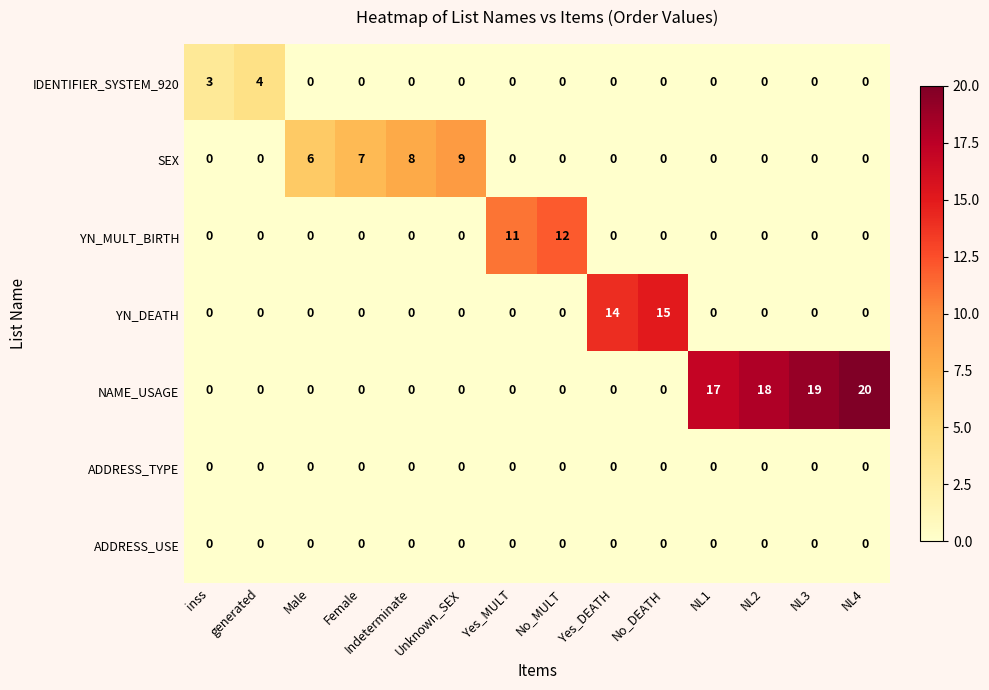

Which label corresponds to the largest value in the chart?

NL4